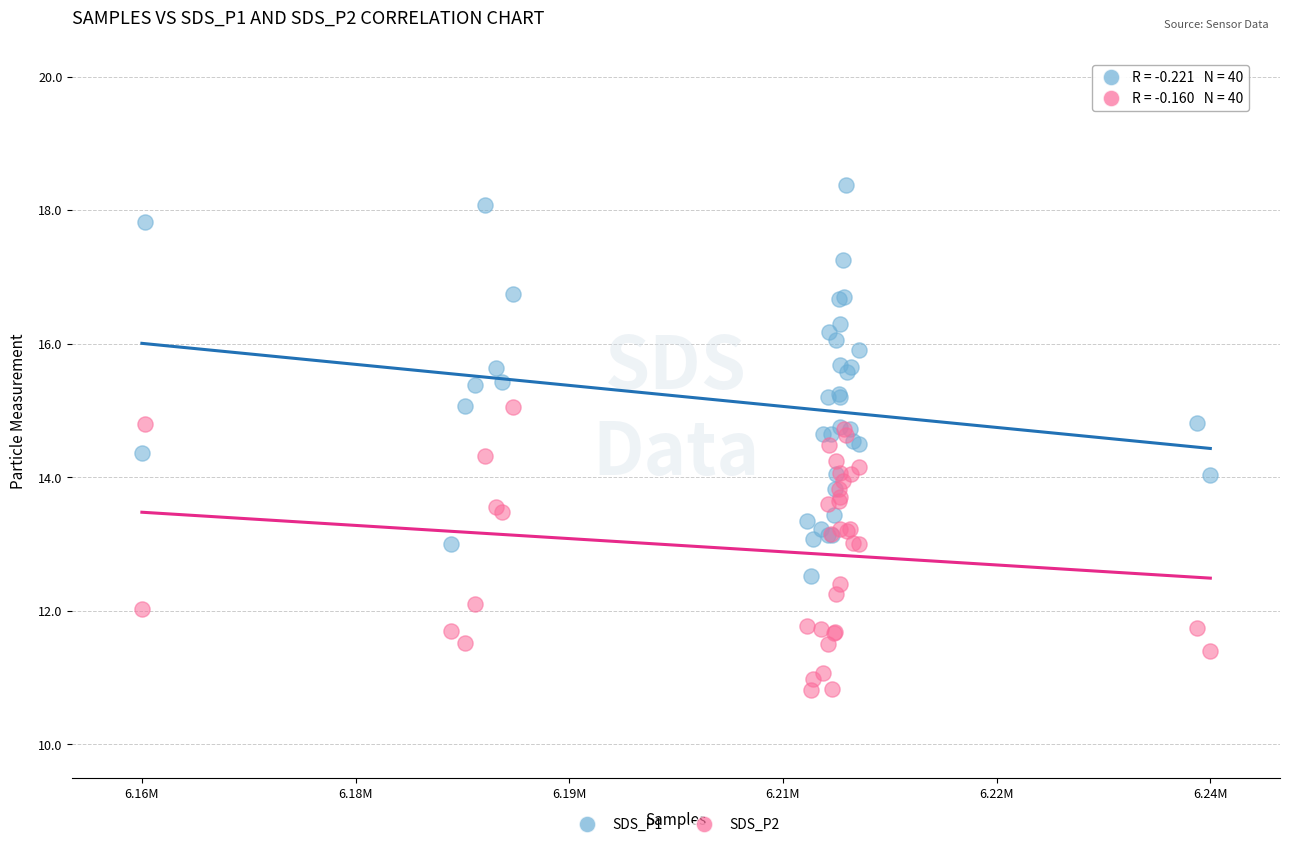

Which series has the largest Y range (max minus min)?

SDS_P1